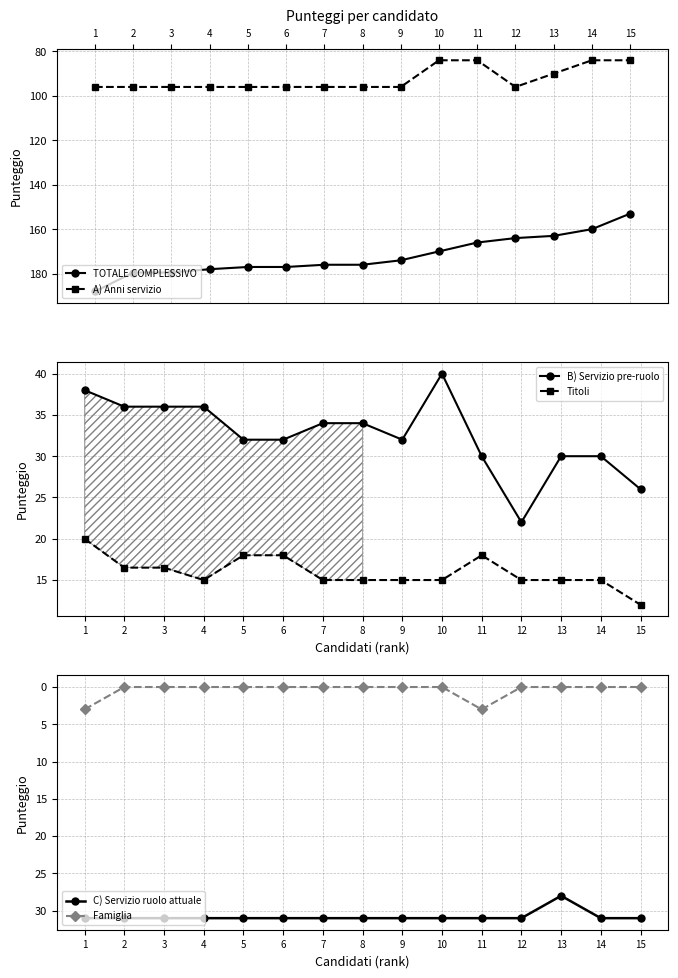

Which series has the widest spread of values?

TOTALE COMPLESSIVO